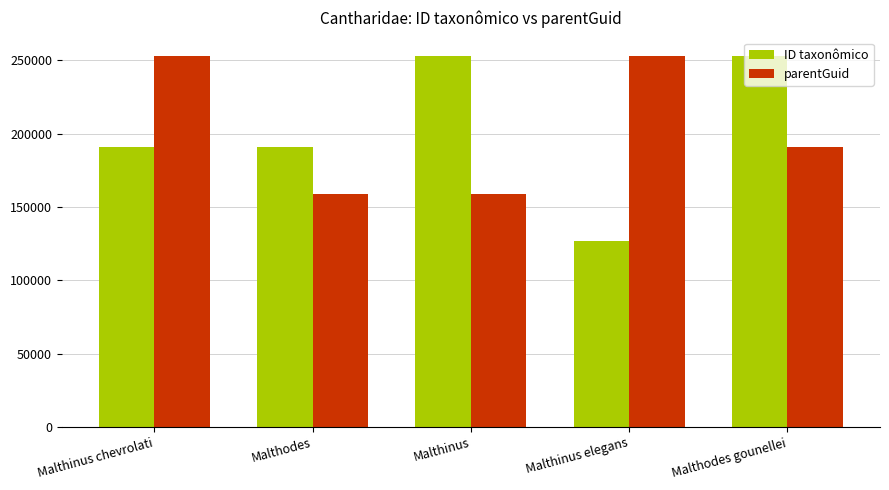

What is the label of the 5th bar from the left?

Malthodes gounellei